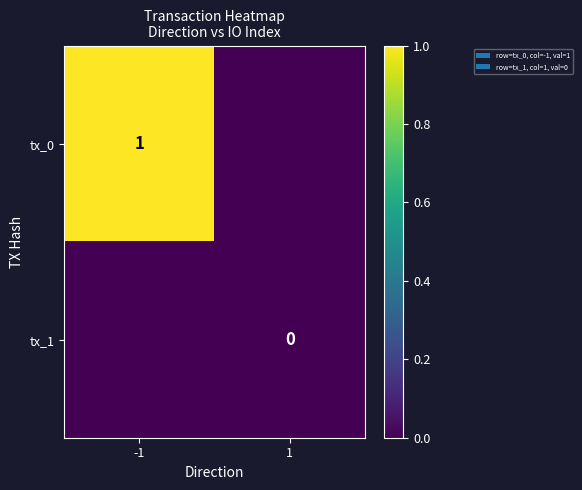

Is it true that tx_0 equals 1 at -1?

True